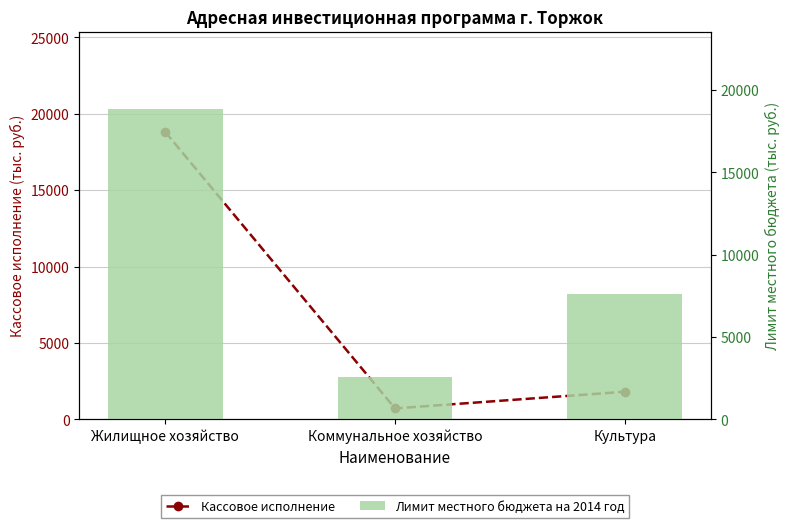

What position from the right is Коммунальное хозяйство?

2